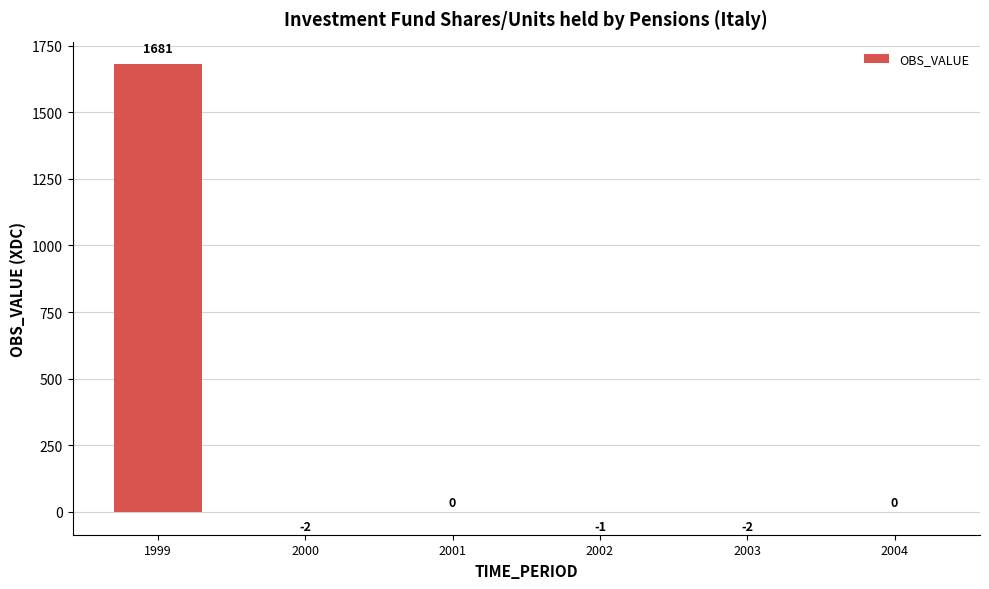

What is the maximum value shown in the chart?

1681